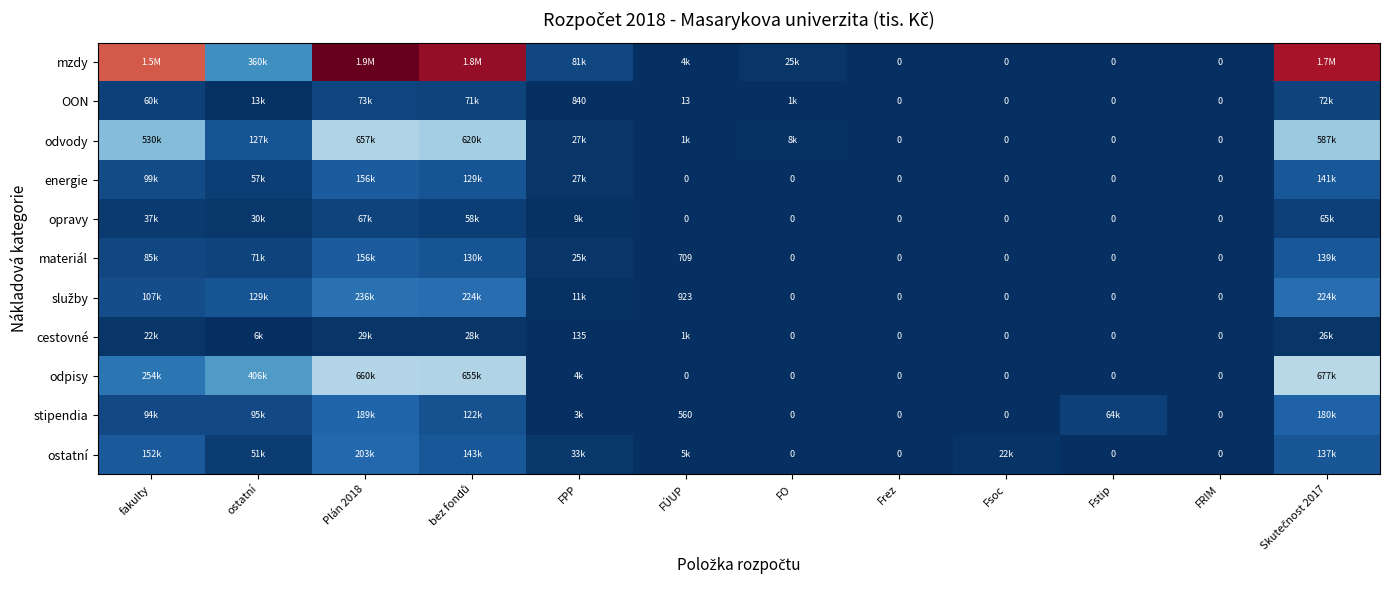

At which category is the sum across all series the highest?

Plán 2018